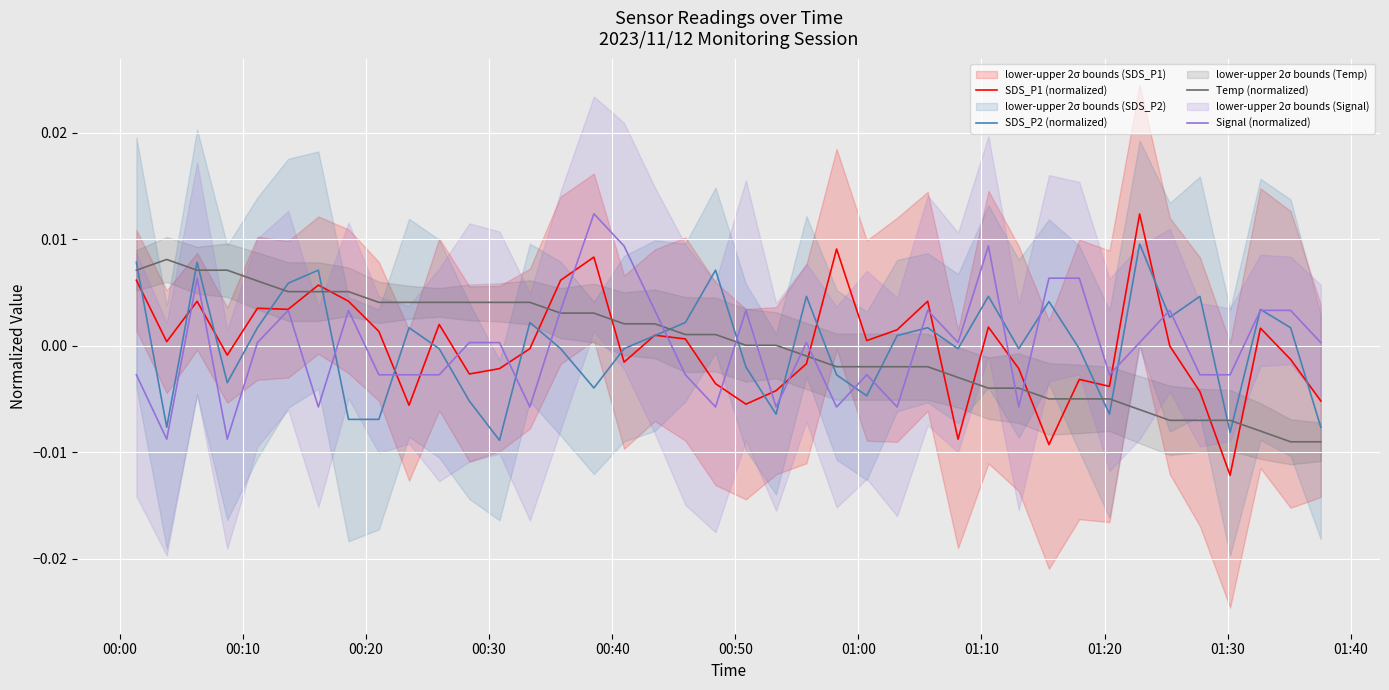

True or false: SDS_P2 (normalized) and Temp (normalized) cross at least once.

True